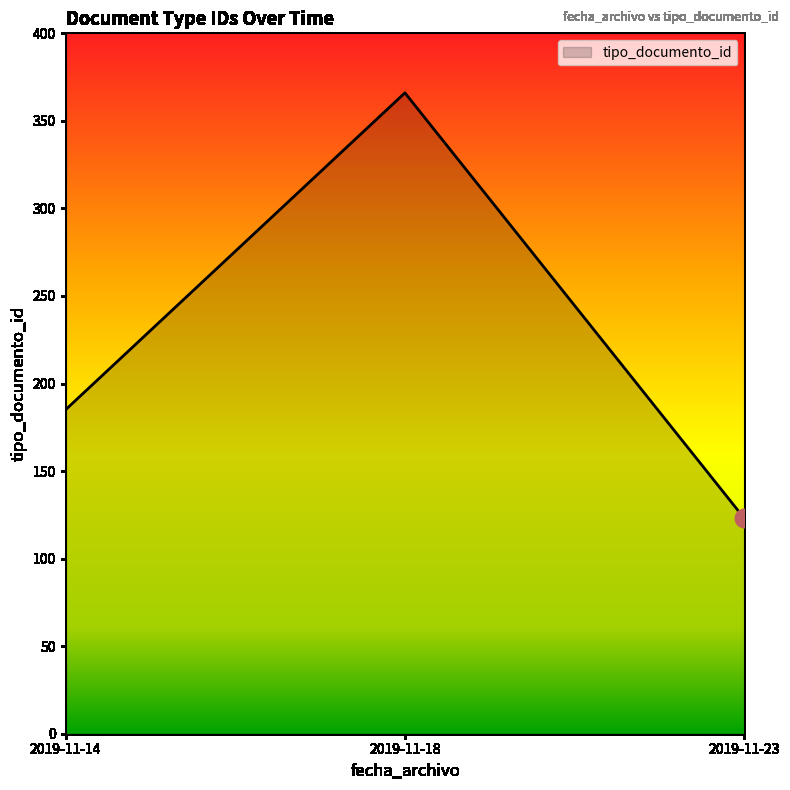

Which has a higher value, 2019-11-14 or 2019-11-23?

2019-11-14